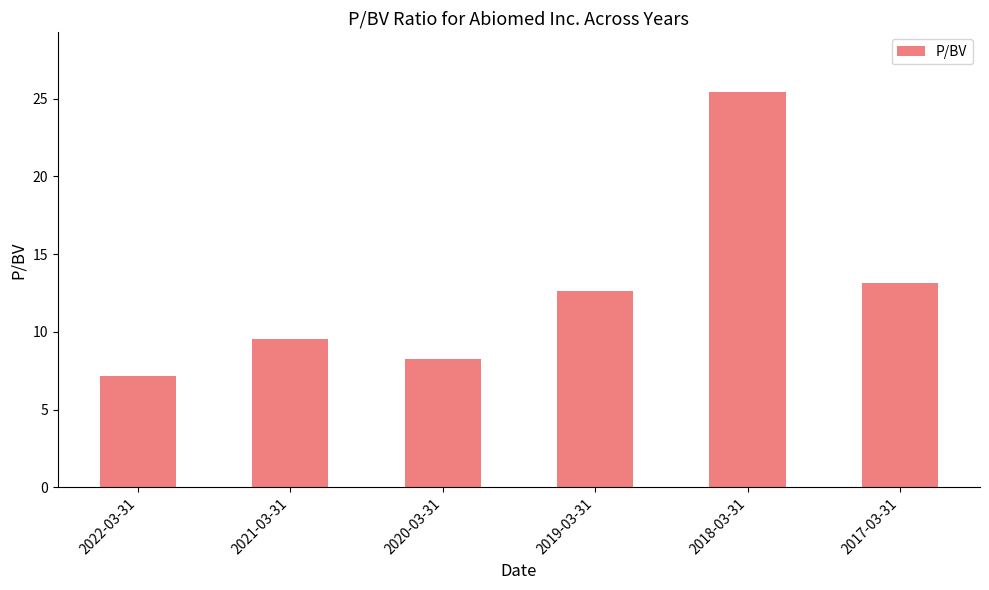

What is the label of the 1st bar from the left?

2022-03-31